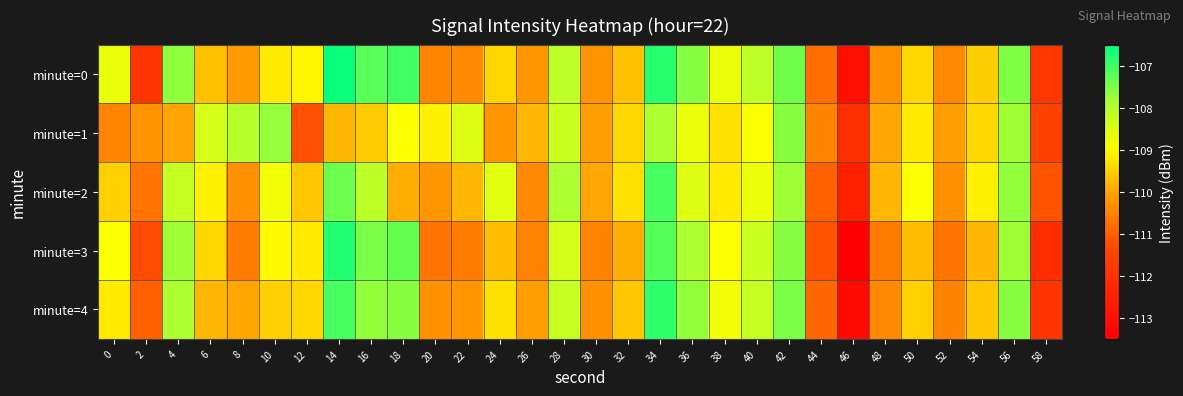

At how many categories does at least one series exceed -111?

28